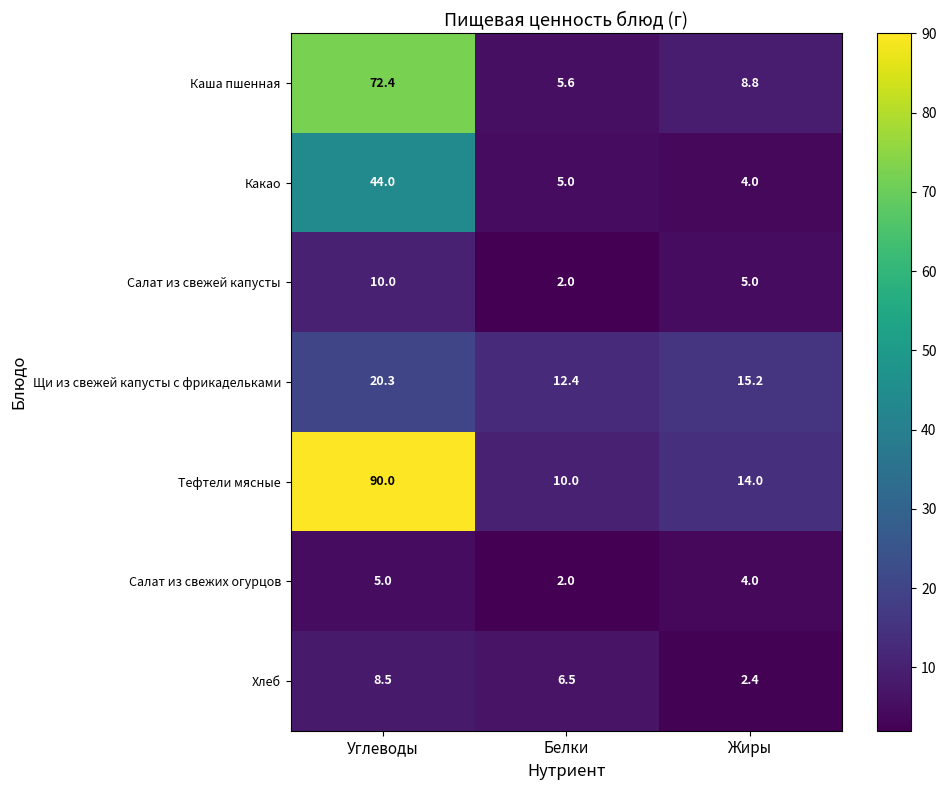

Which series has the largest range (max minus min)?

Тефтели мясные